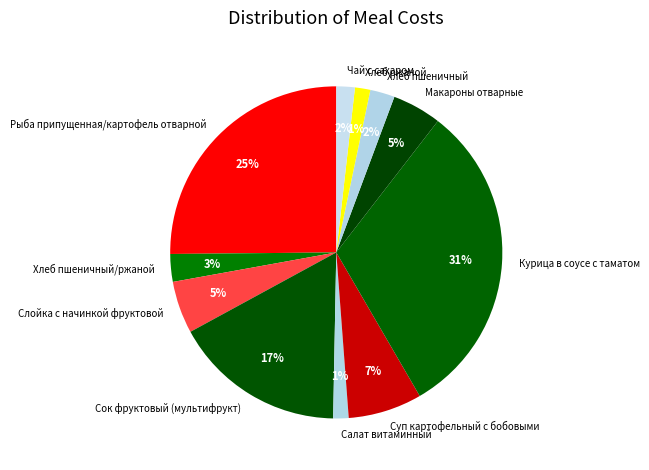

Do Рыба припущенная/картофель отварной and Курица в соусе с таматом together represent more than half of the pie?

Yes